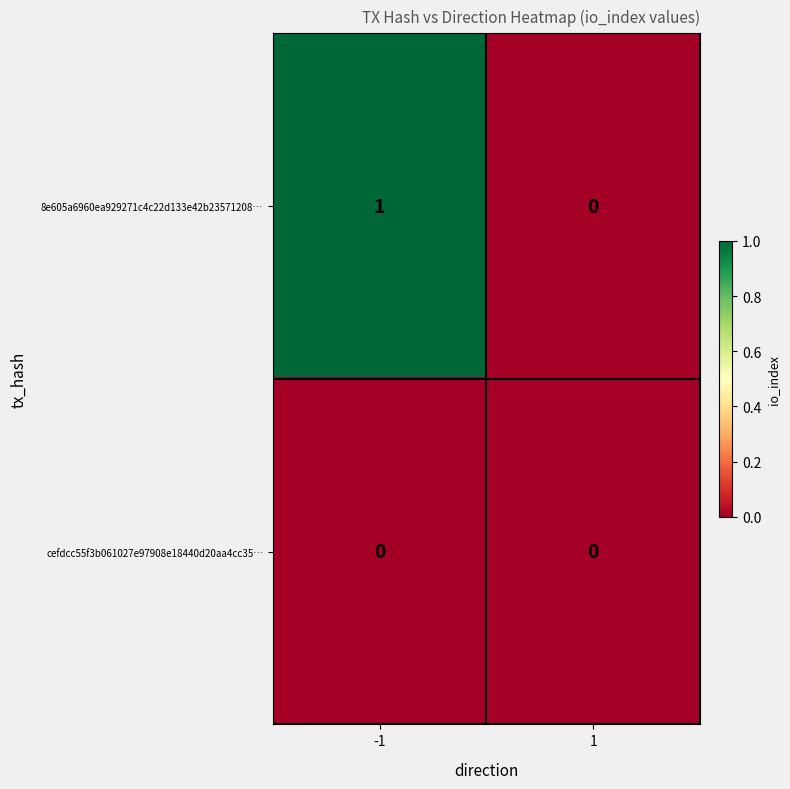

Is the value of 8e605a6960ea929271c4c22d133e42b23571208… at -1 greater than the value of cefdcc55f3b061027e97908e18440d20aa4cc35… at -1?

Yes